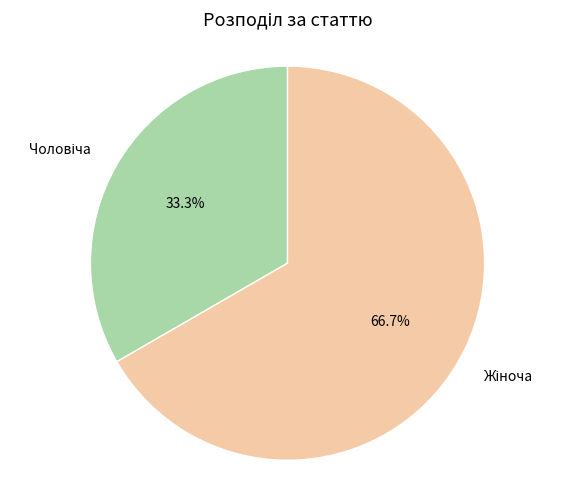

How many segments does this pie chart have?

2